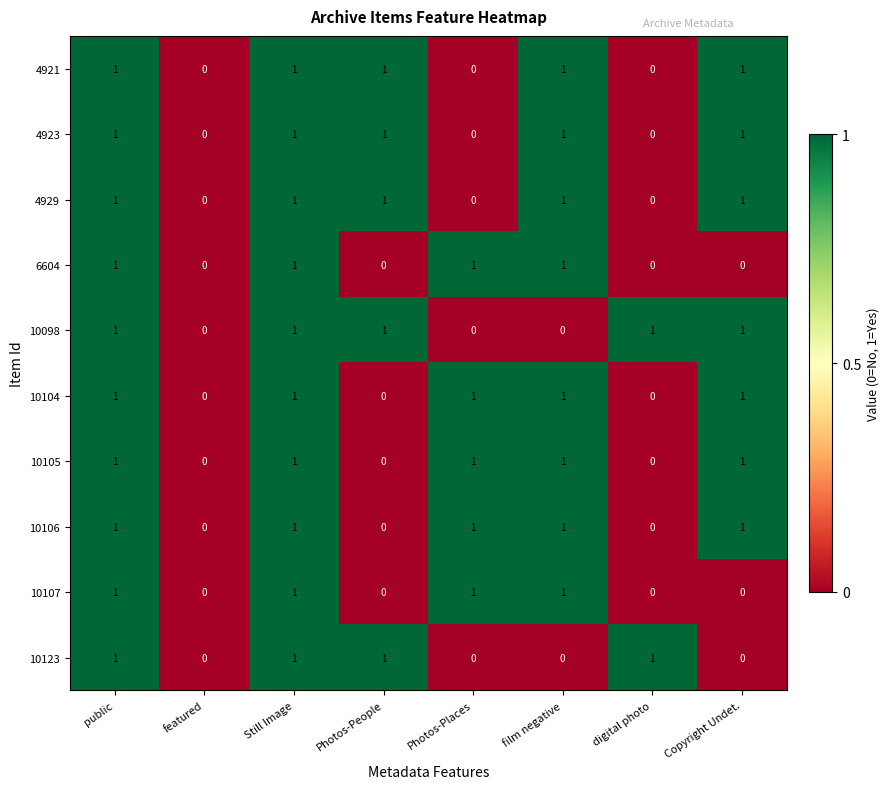

What is the difference between the highest and lowest values at Copyright Undet.?

1